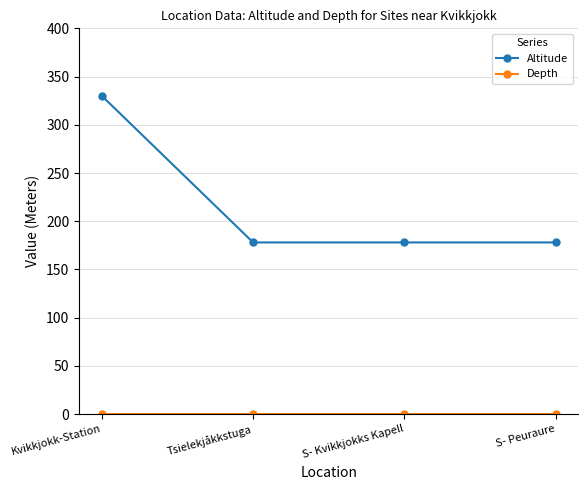

True or false: Altitude has a value of 178 at Tsielekjåkkstuga.

True